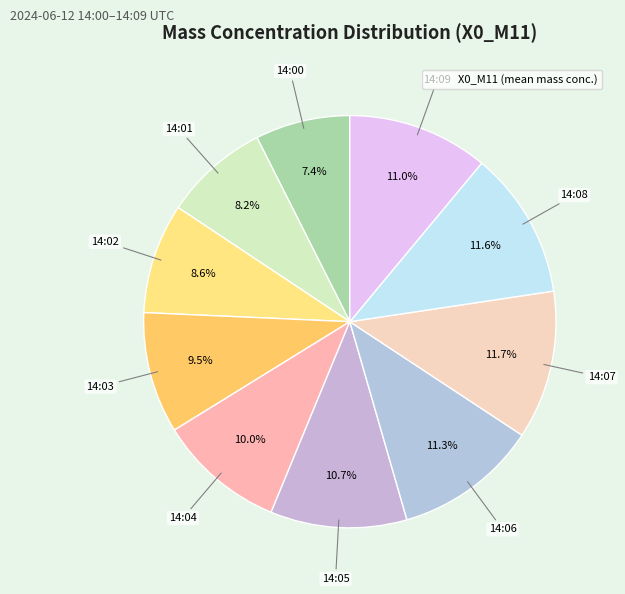

How many segments does this pie chart have?

10